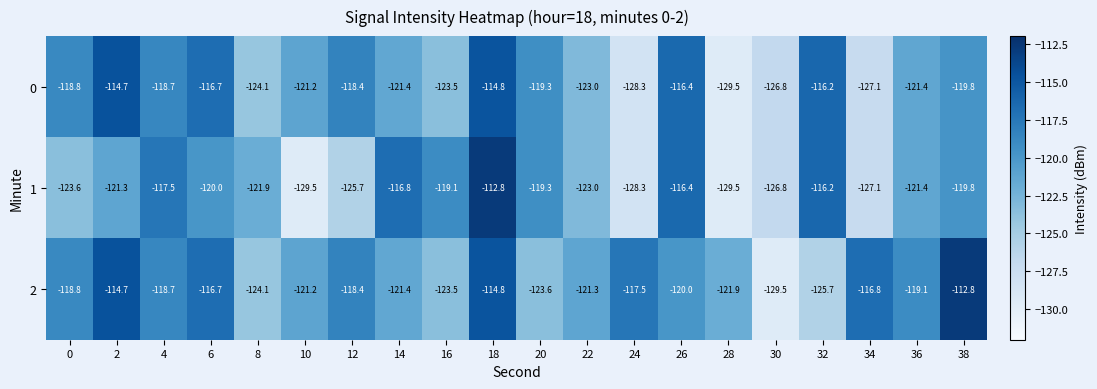

At which category is the sum across all series the highest?

18